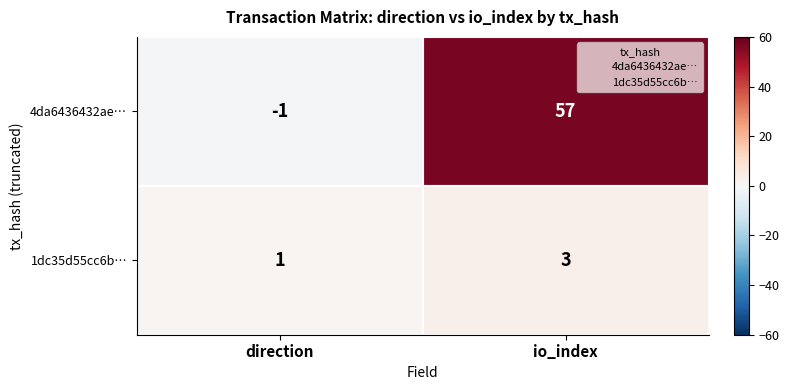

What is the greatest value displayed?

57